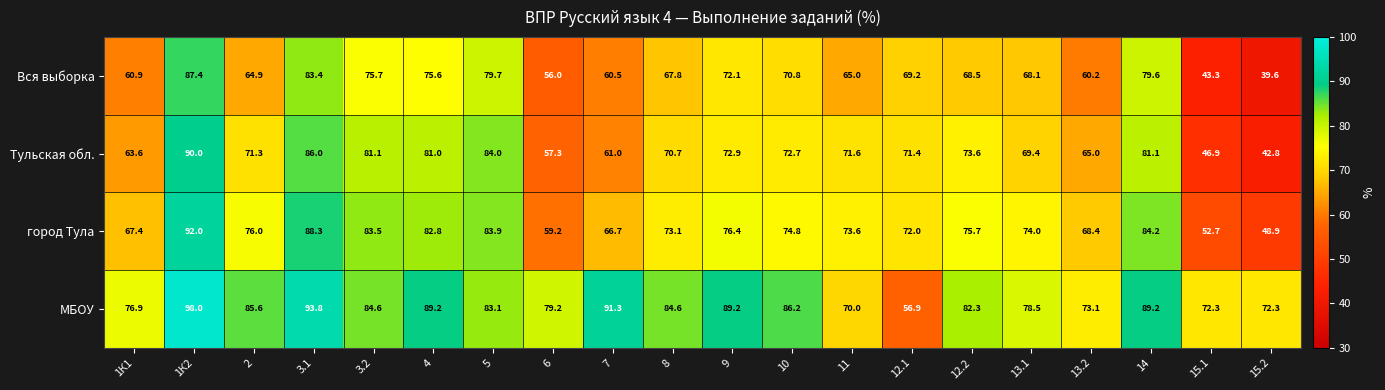

At which label does Тульская обл. reach its peak?

1К2